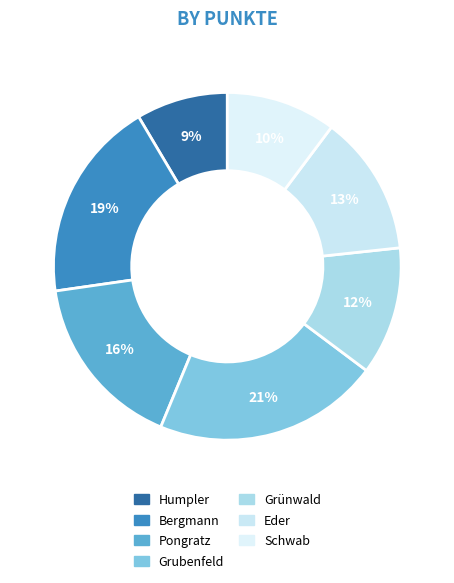

How many slices are in this pie chart?

7